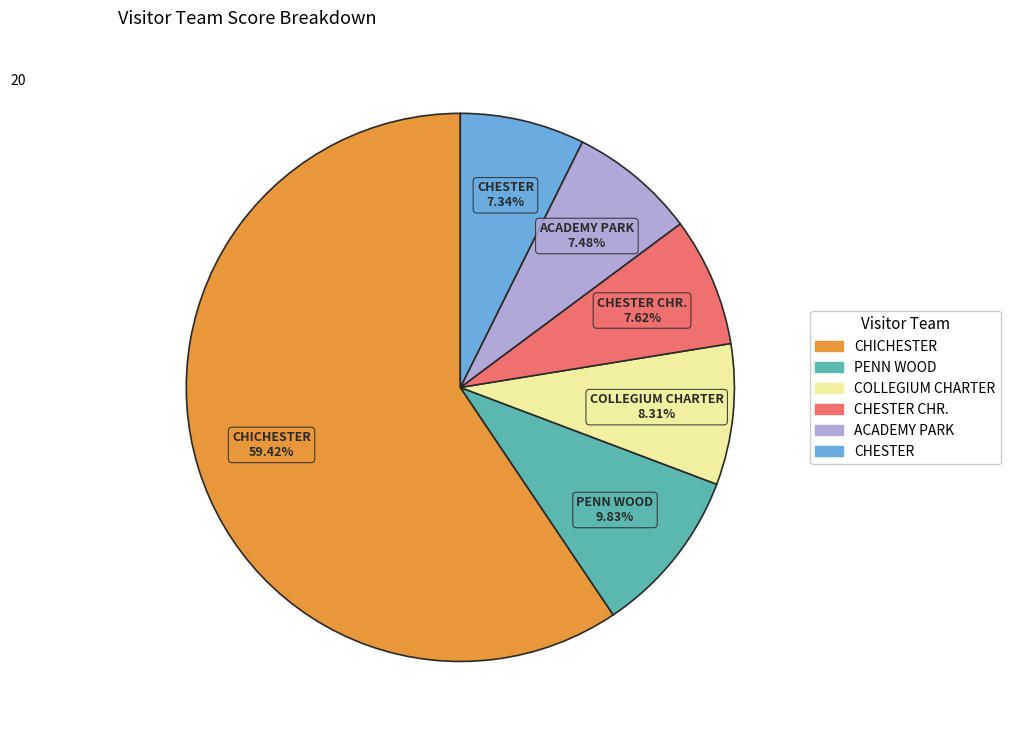

Is there a majority slice in this chart?

Yes